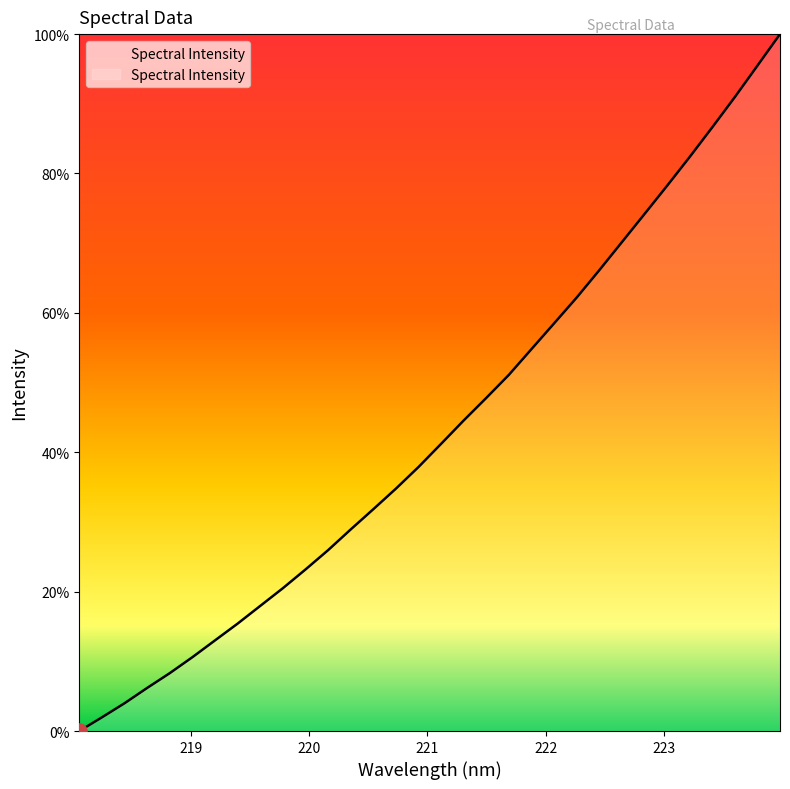

What is the maximum value shown in the chart?

100.0